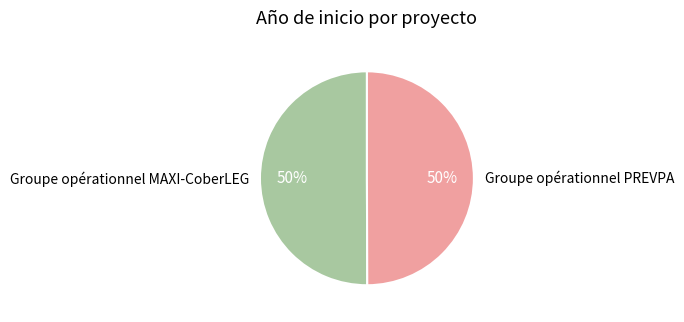

What is the ratio of the value at Groupe opérationnel PREVPA to the value at Groupe opérationnel MAXI-CoberLEG?

1.0